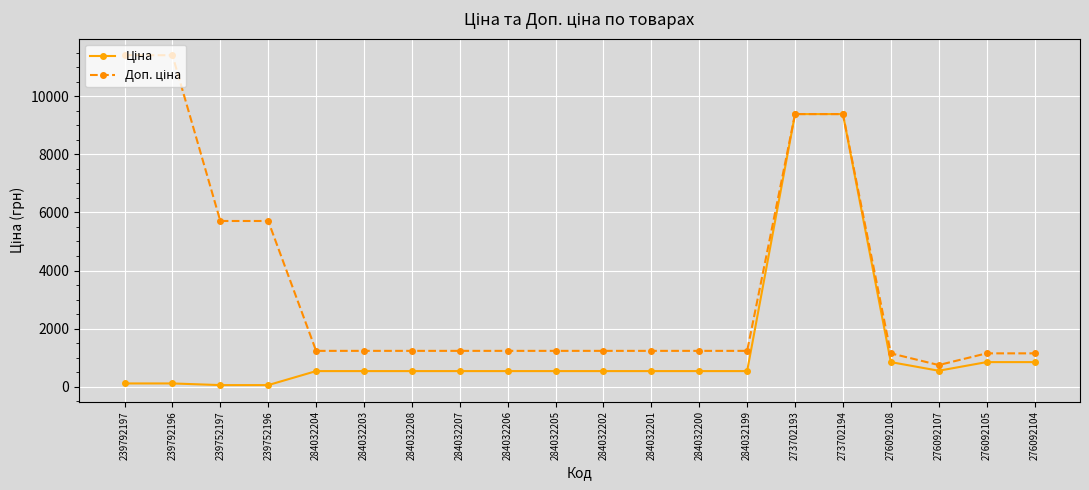

At how many categories does at least one series exceed 2691?

6